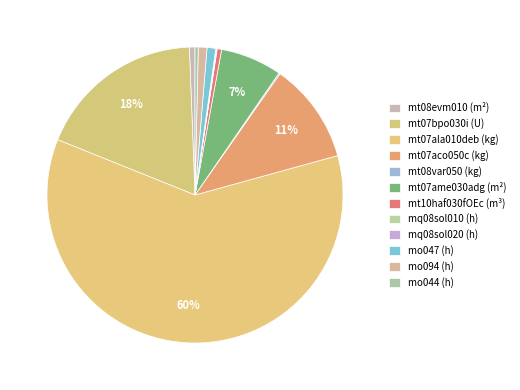

Between mt10haf030fOEc (m³) and mq08sol010 (h), which is larger?

mt10haf030fOEc (m³)